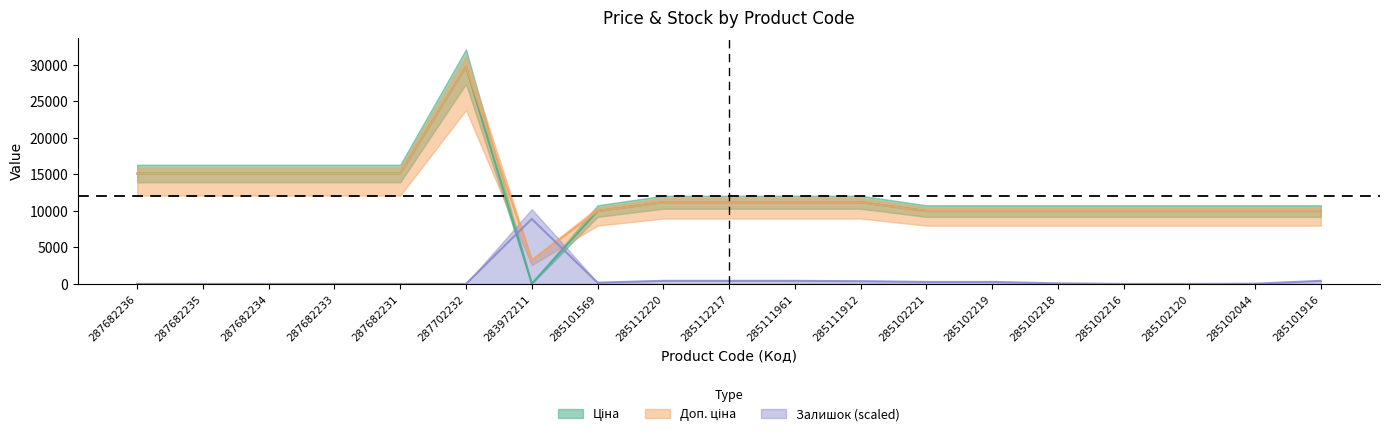

How many series are shown in this chart?

3